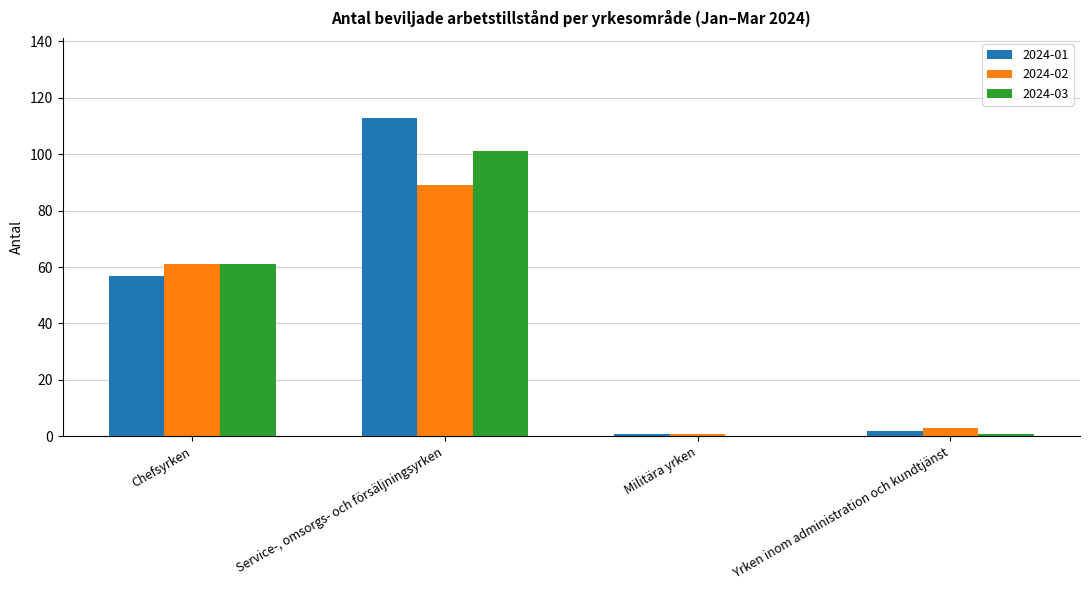

Reading left to right, extract all data points from this chart.

2024-01: 57	113	1	2
2024-02: 61	89	1	3
2024-03: 61	101	0	1